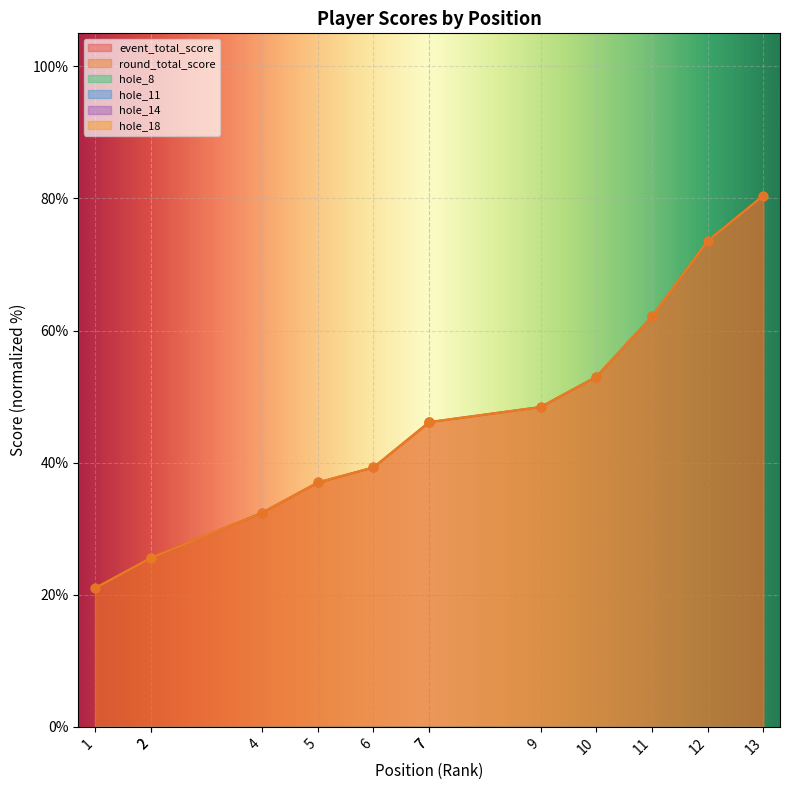

Which series reaches the minimum Y coordinate?

hole_8